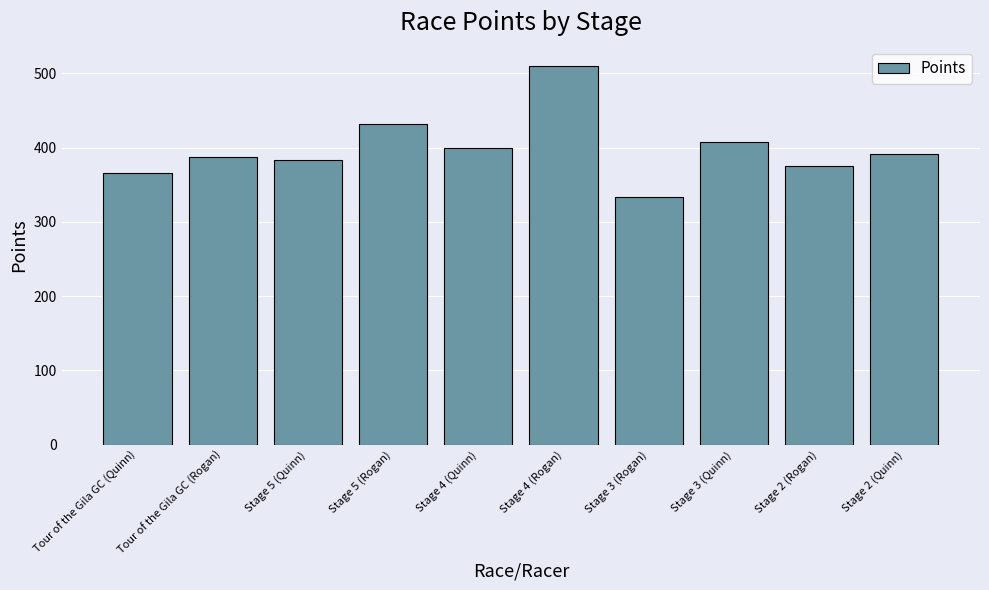

Are the bars horizontal?

No